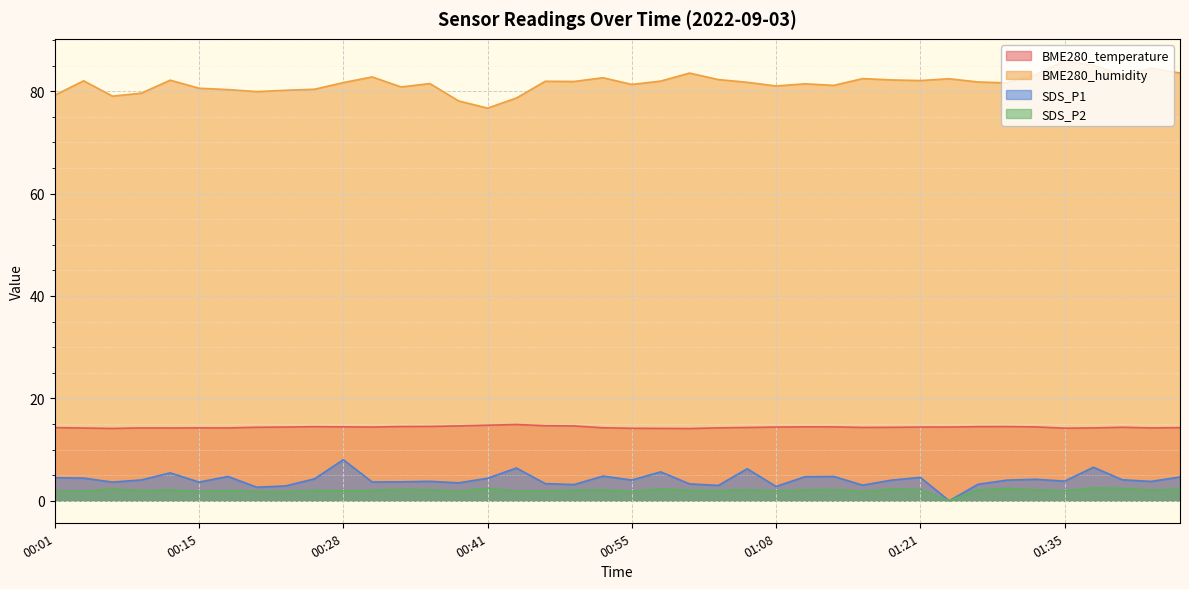

Where does the BME280_humidity series first go above 81?

00:04